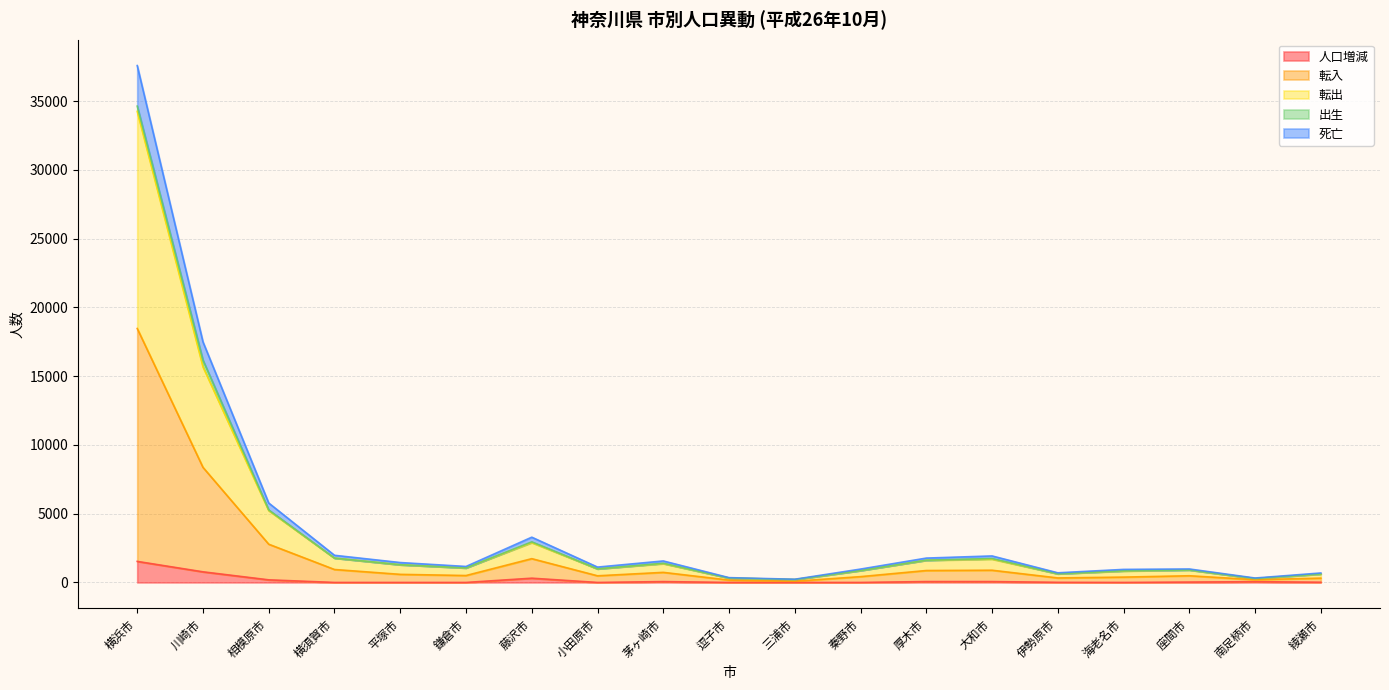

At which category is the sum across all series the highest?

横浜市